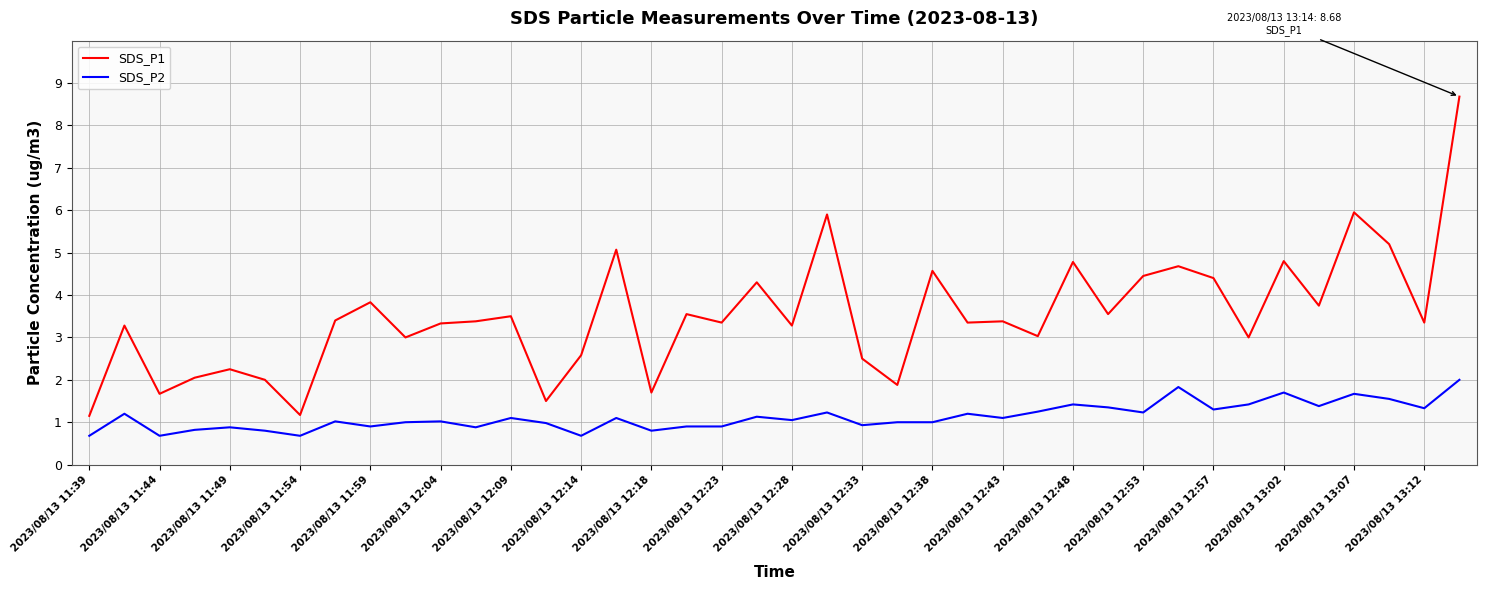

What is the maximum value shown in the chart?

8.7